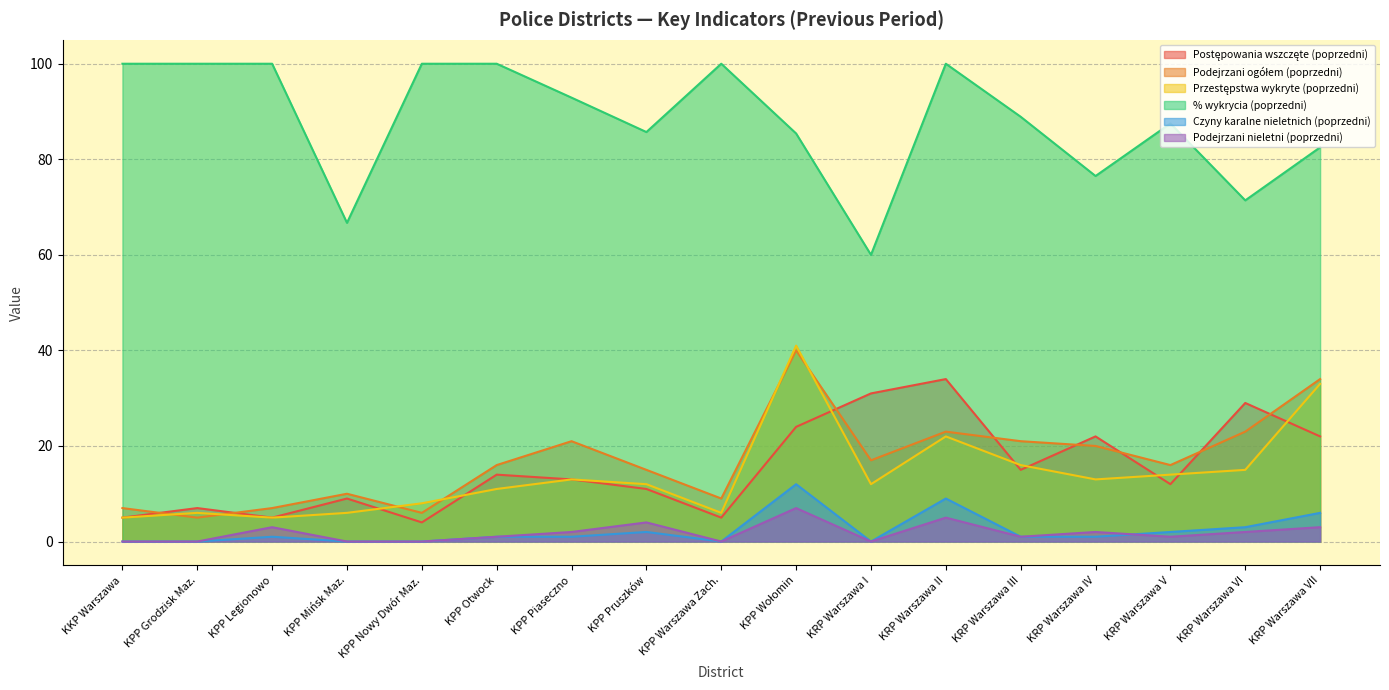

At KPP Grodzisk Maz., list the series in order from largest to smallest.

% wykrycia (poprzedni), Postępowania wszczęte (poprzedni), Przestępstwa wykryte (poprzedni), Podejrzani ogółem (poprzedni), Czyny karalne nieletnich (poprzedni), Podejrzani nieletni (poprzedni)